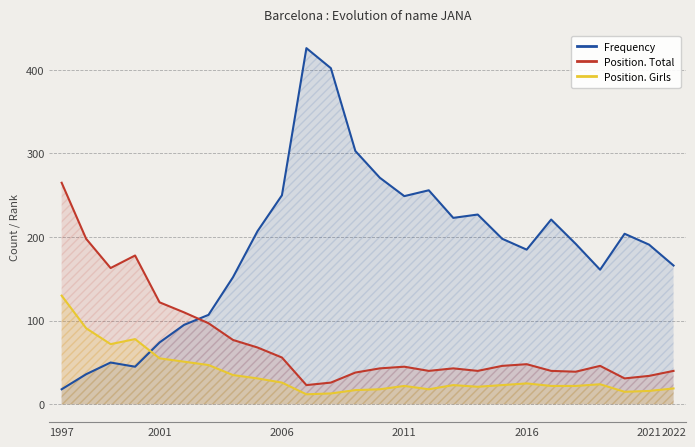

What is the difference between the highest and lowest values at 2016?

160